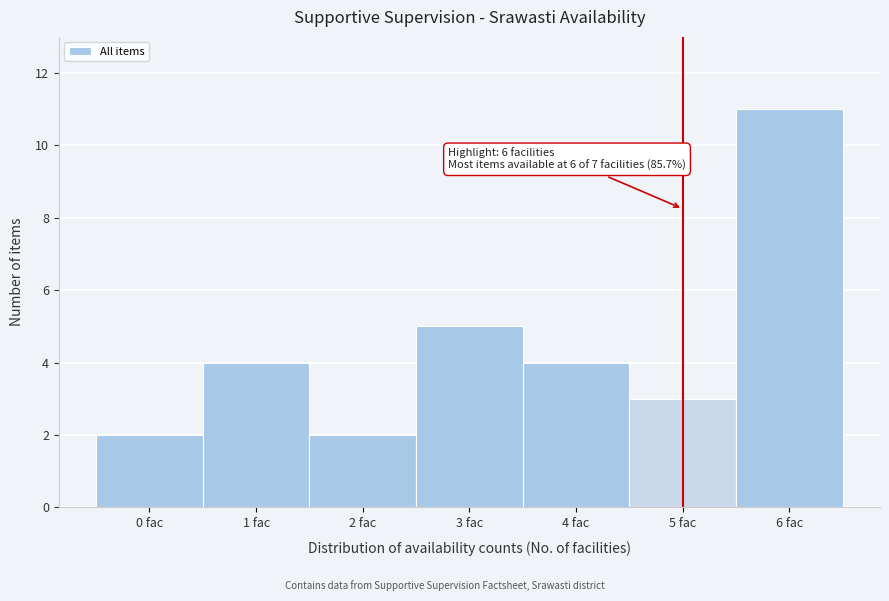

Reading right to left, extract all data points from this chart.

6 fac=11	5 fac=3	4 fac=4	3 fac=5	2 fac=2	1 fac=4	0 fac=2